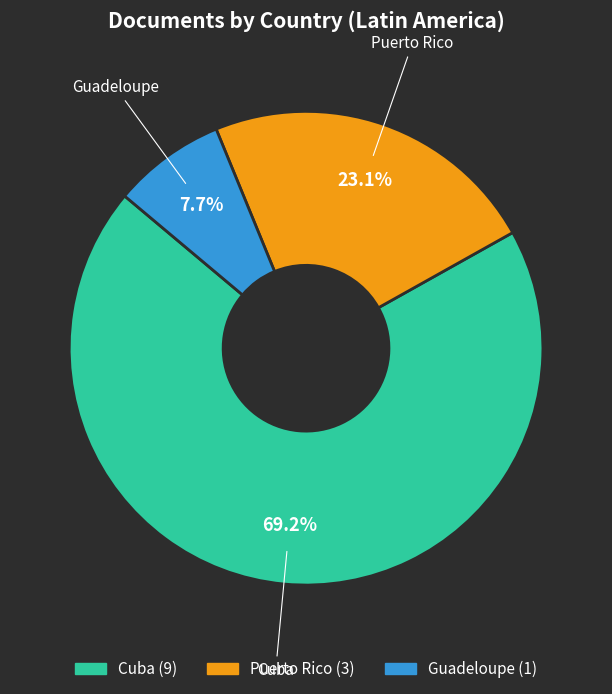

To the nearest percent, what portion does Guadeloupe represent?

8%